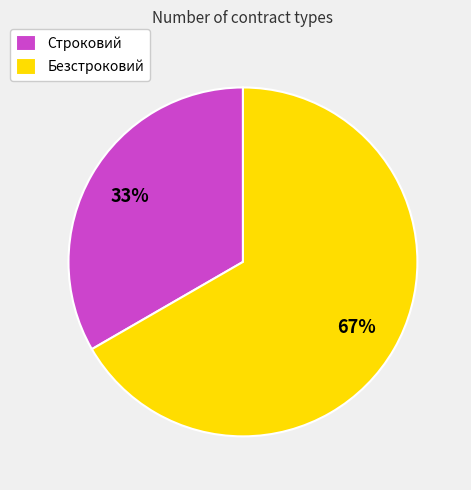

How many segments does this pie chart have?

2